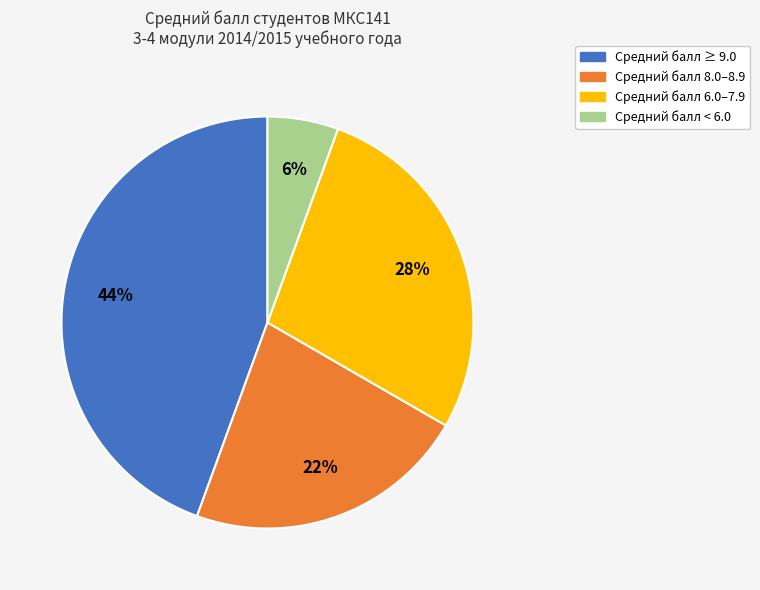

Does any single category account for the majority?

No